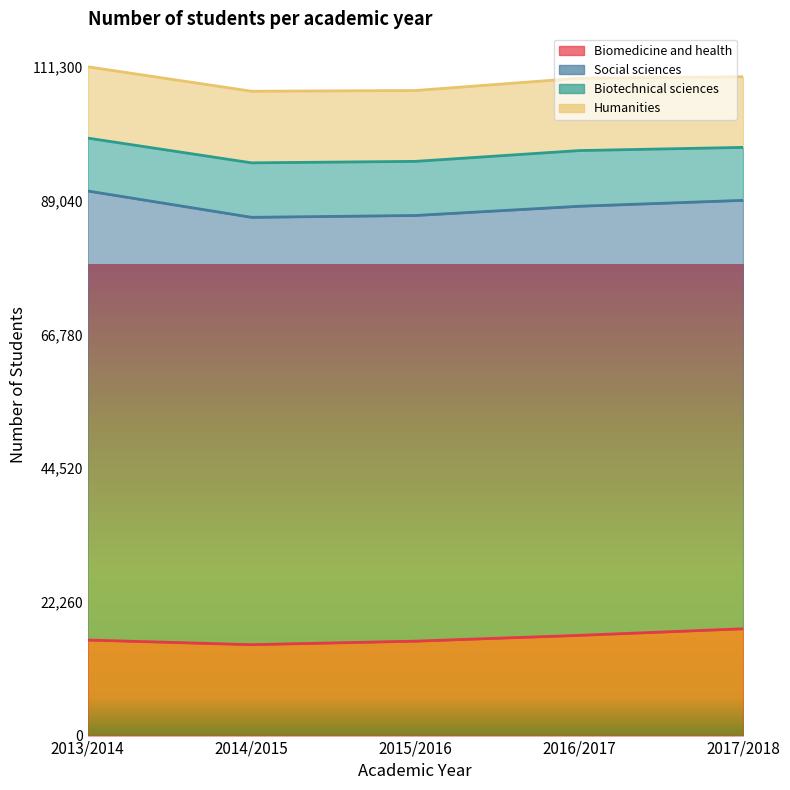

Between 2017/2018 and 2016/2017, which is larger?

2017/2018